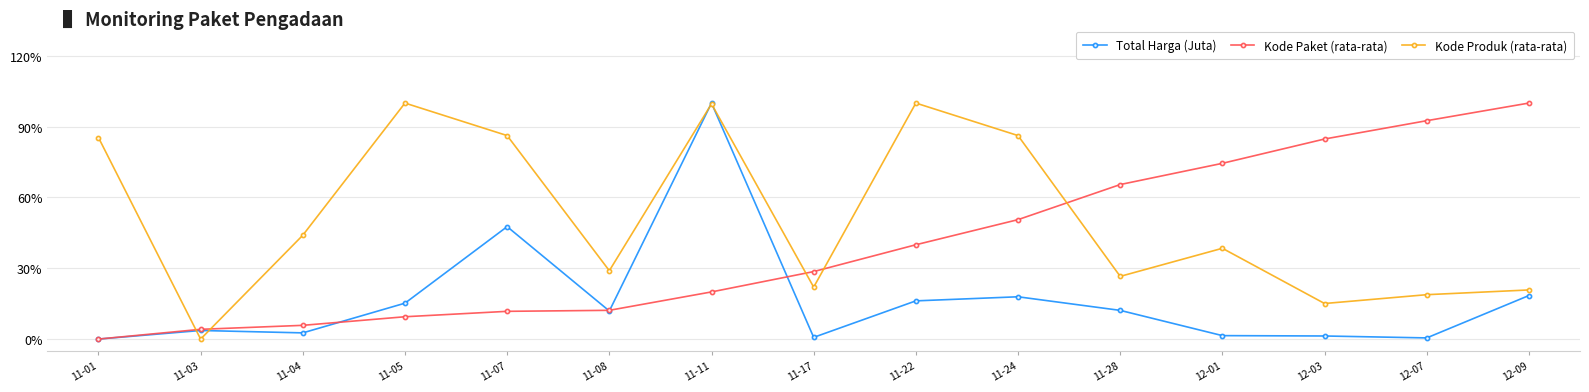

What is the total value across all series at 11-28?

104.2